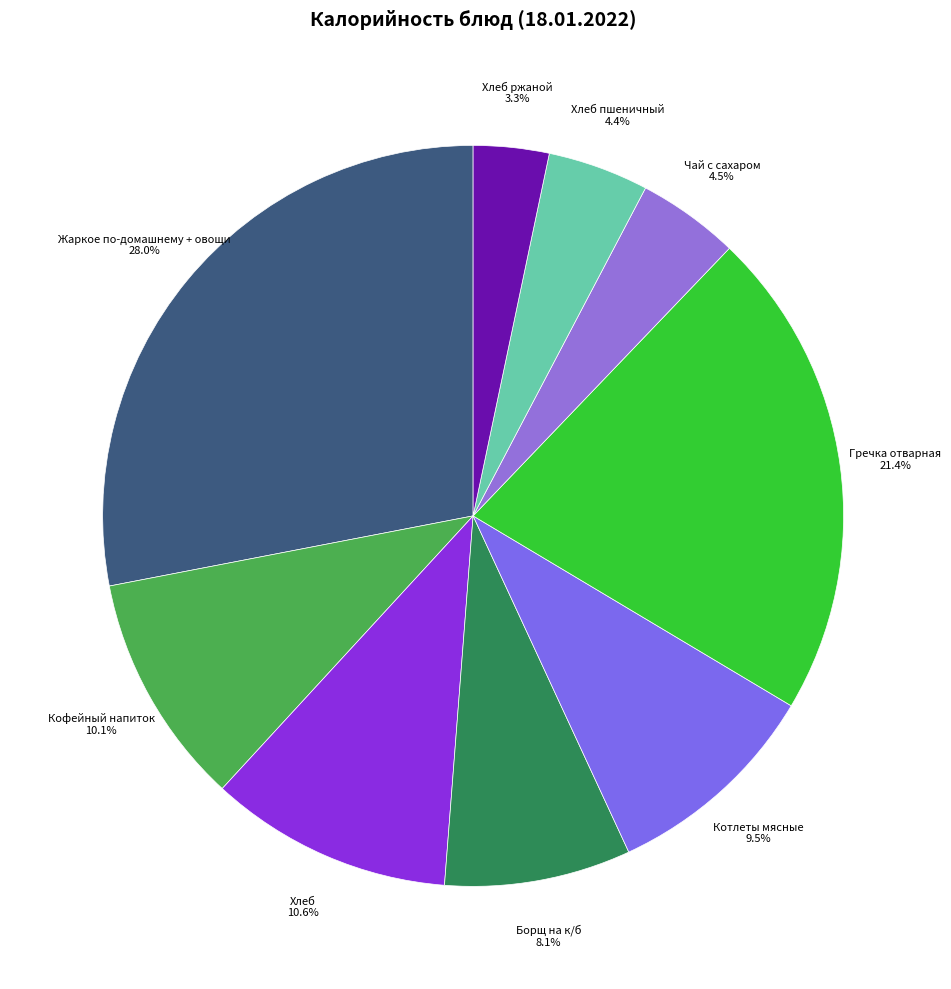

How many slices are in this pie chart?

9